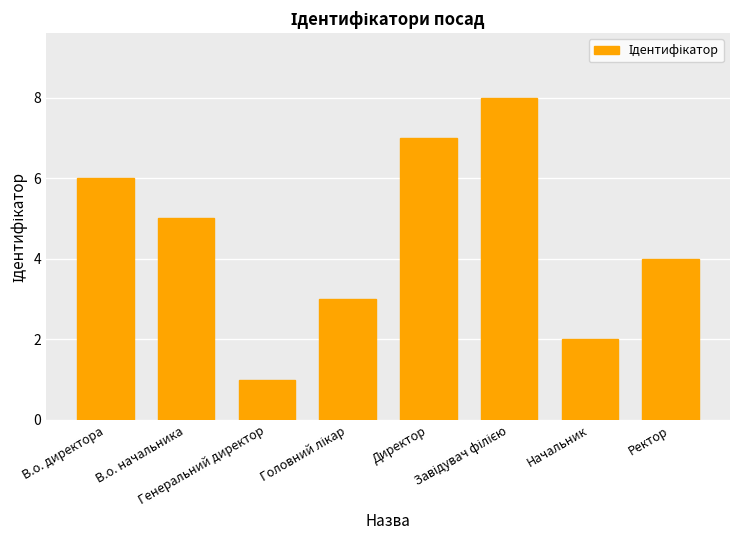

What position from the left is Ректор?

8